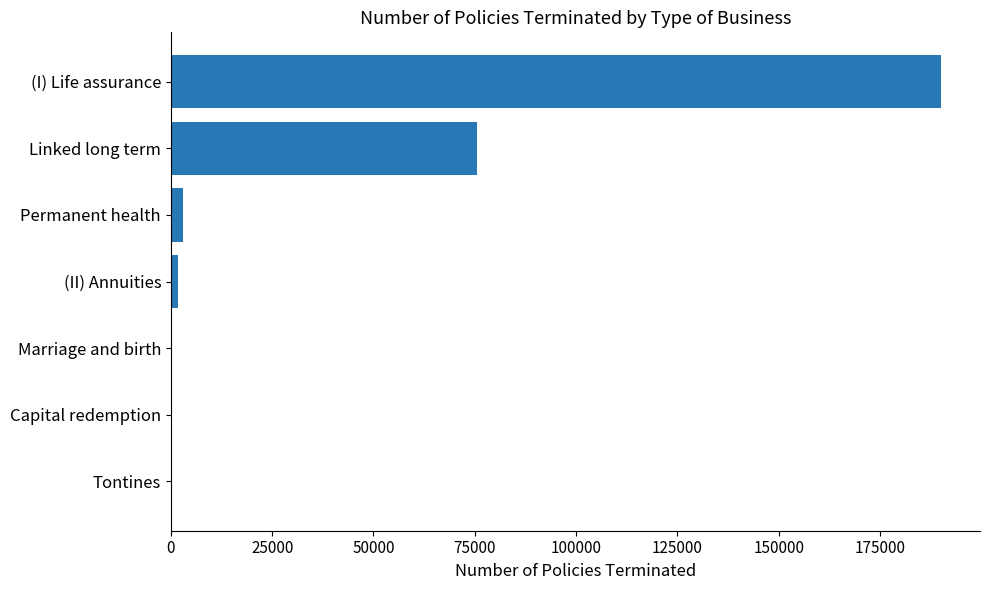

Is it true that the value at Linked long term is 75438?

True